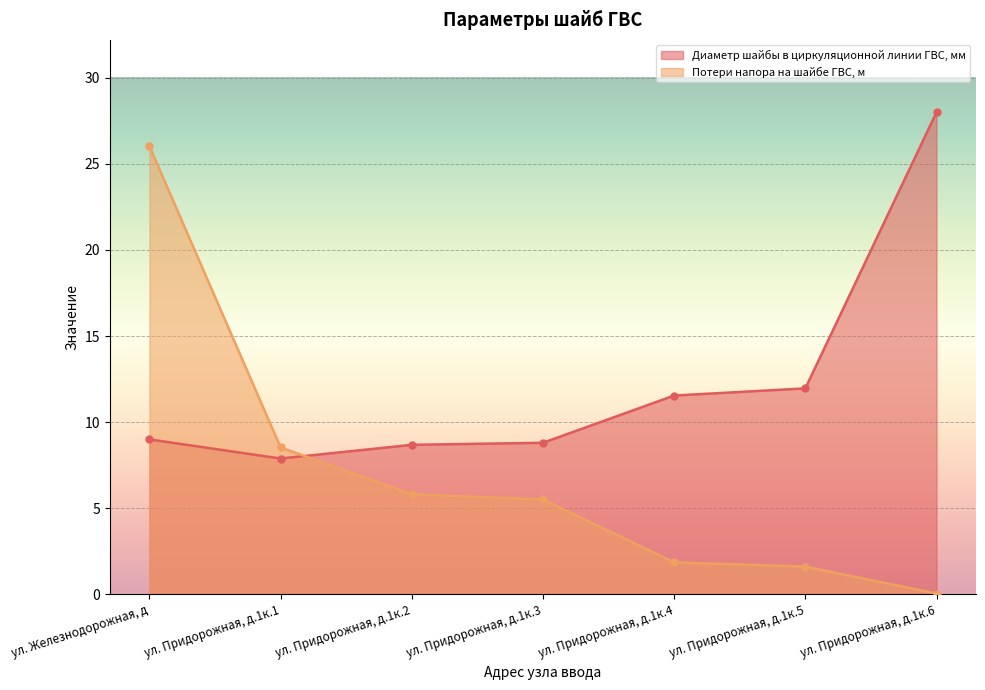

What are all the series names shown in the legend?

Диаметр шайбы в циркуляционной линии ГВС, мм, Потери напора на шайбе ГВС, м